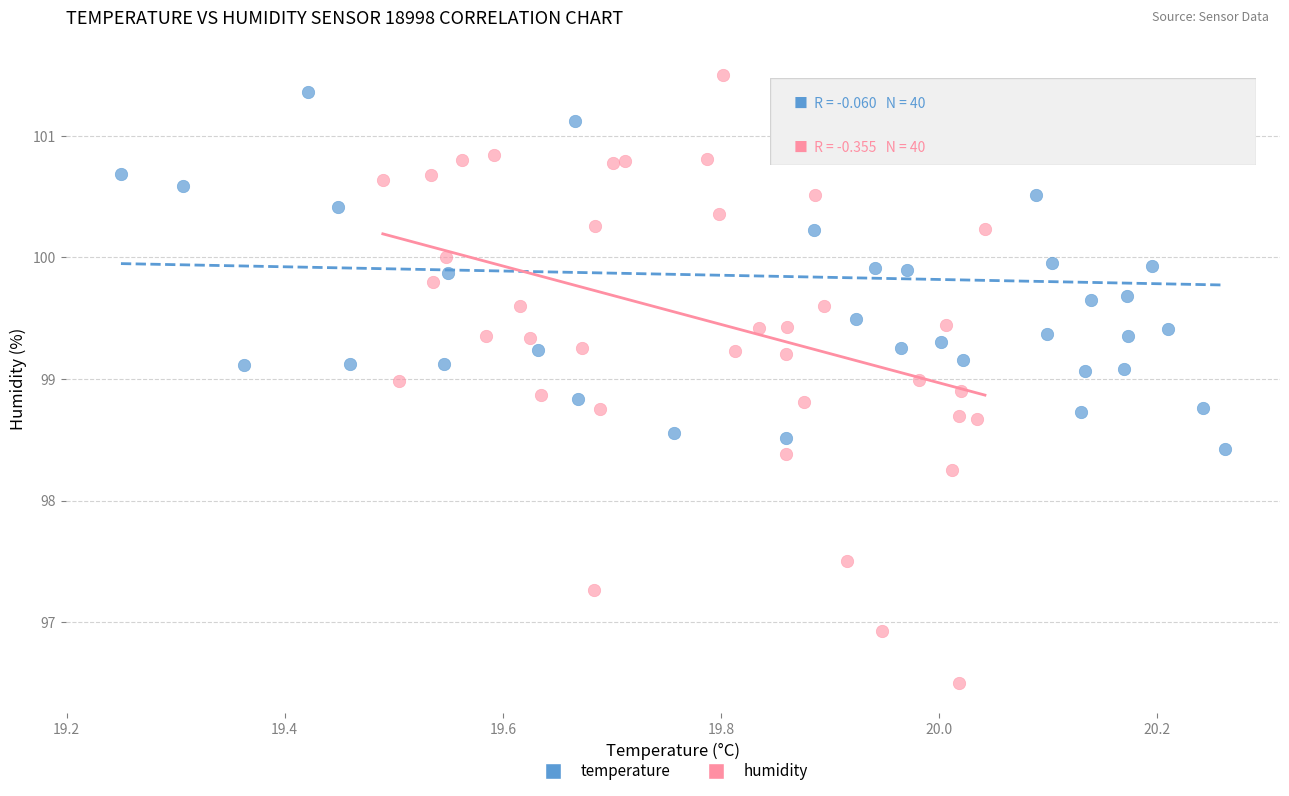

Which series contains the lowest Y value?

humidity